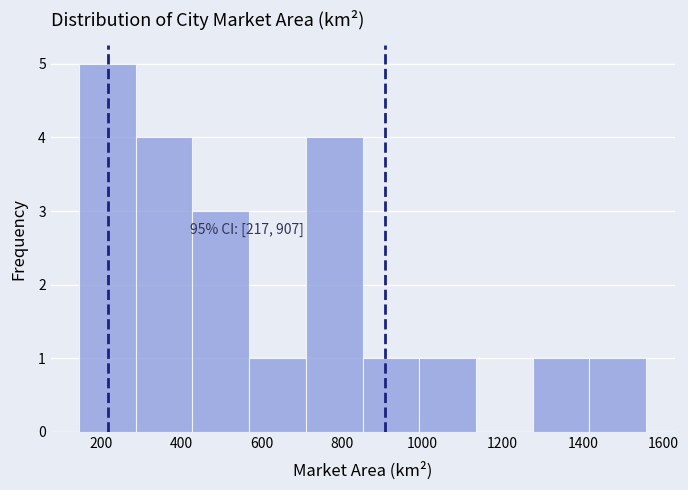

Which range on the x-axis has the tallest bar?

140 to 280